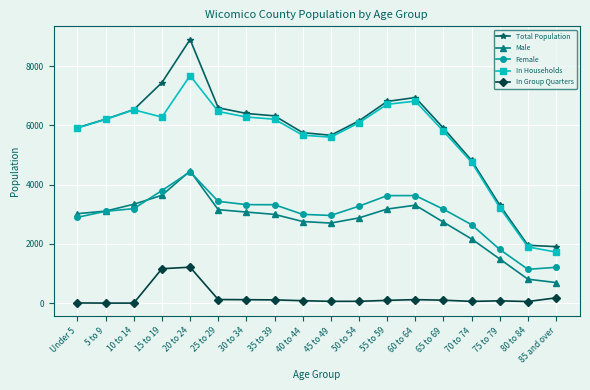

How many lines are shown in the chart?

5